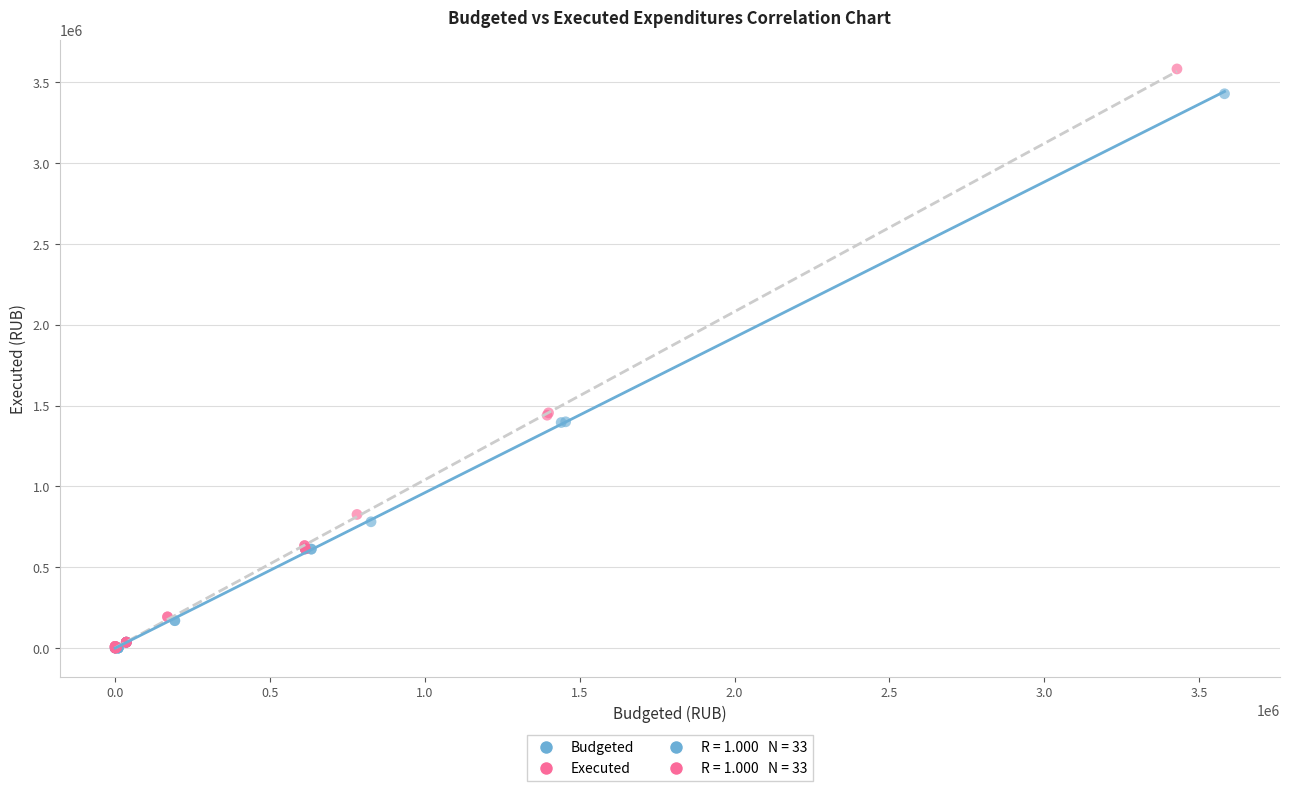

Which series has the largest Y range (max minus min)?

Executed